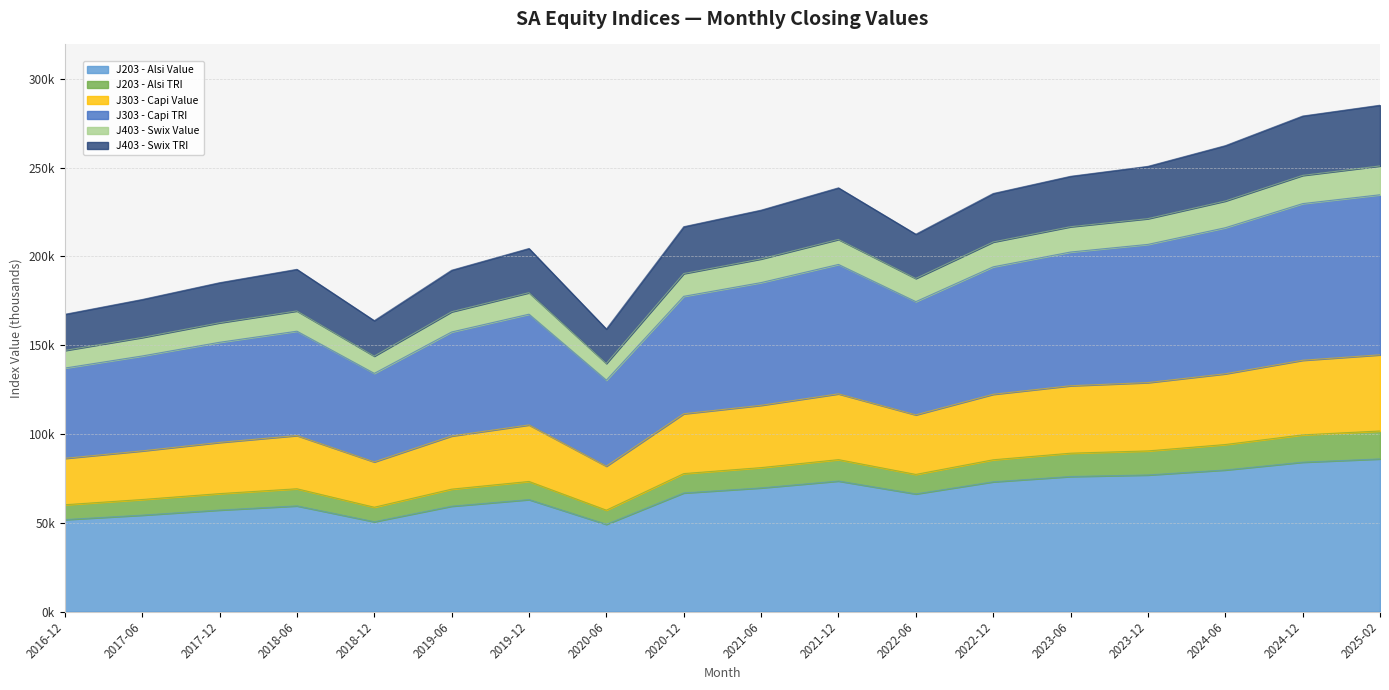

Which series has the largest range (max minus min)?

J303 - Capi TRI